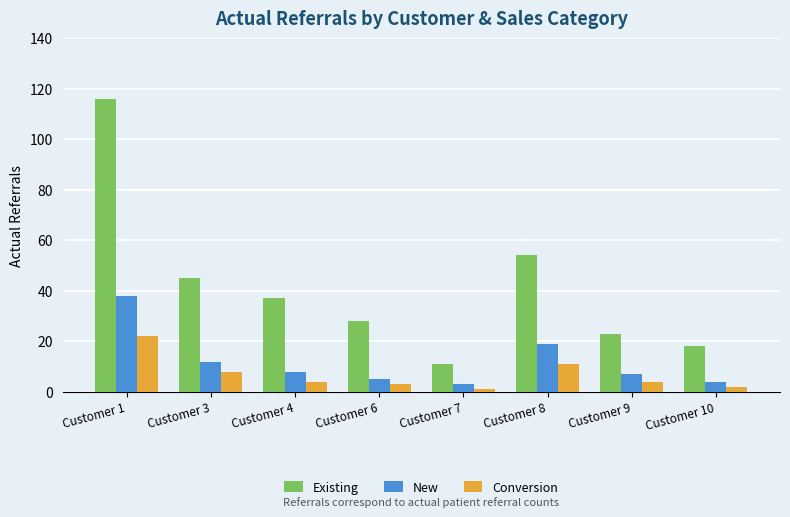

How many bars are there in each group?

3